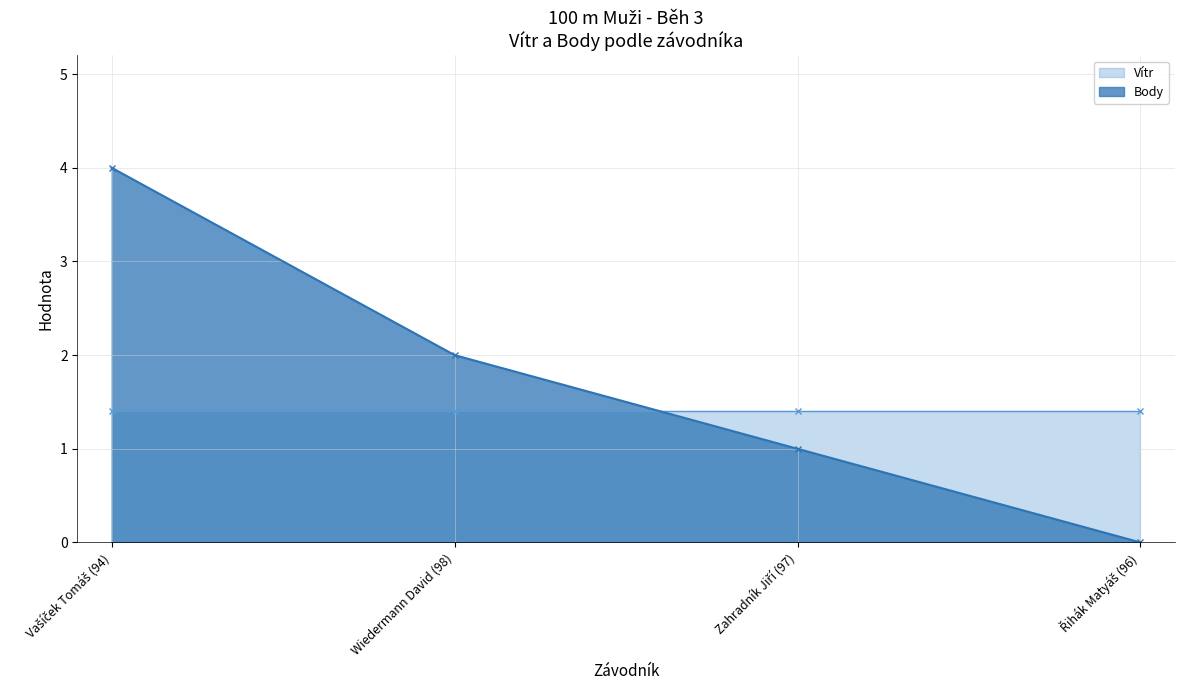

What is the value of the Body point at the 3rd from the left?

1